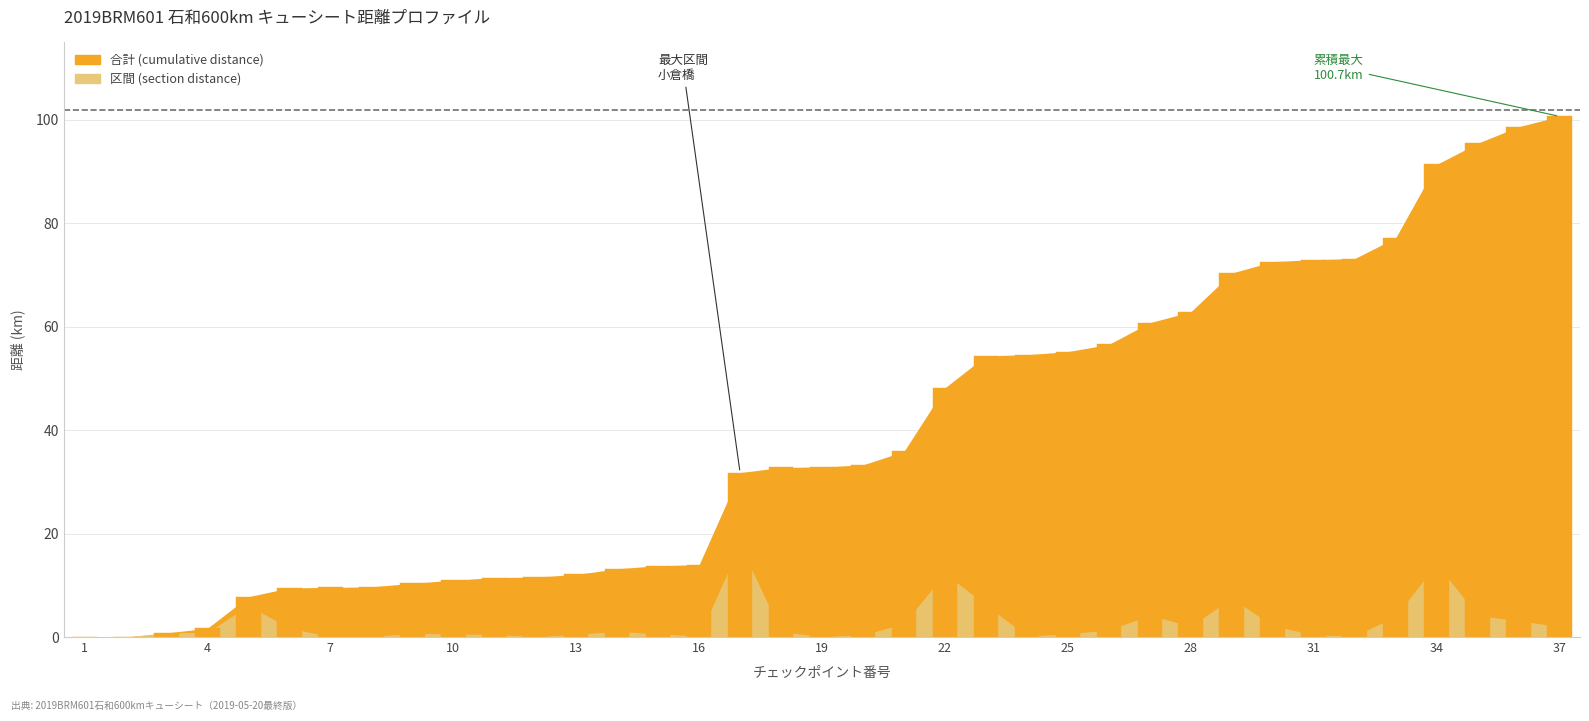

What is the maximum value shown in the chart?

100.7